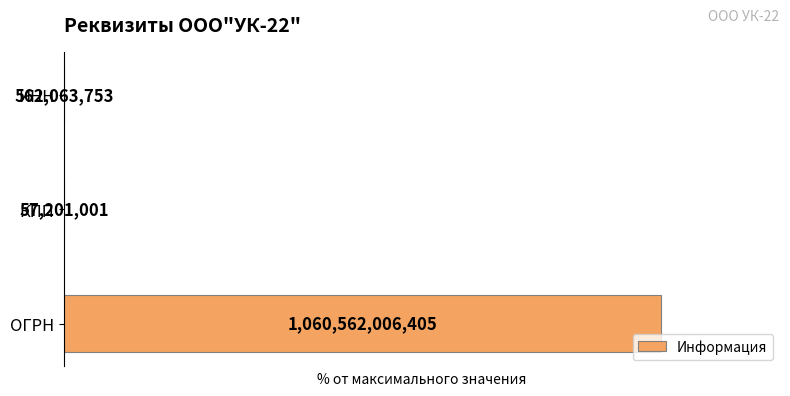

Rank the categories by value from lowest to highest.

1, 2, 0